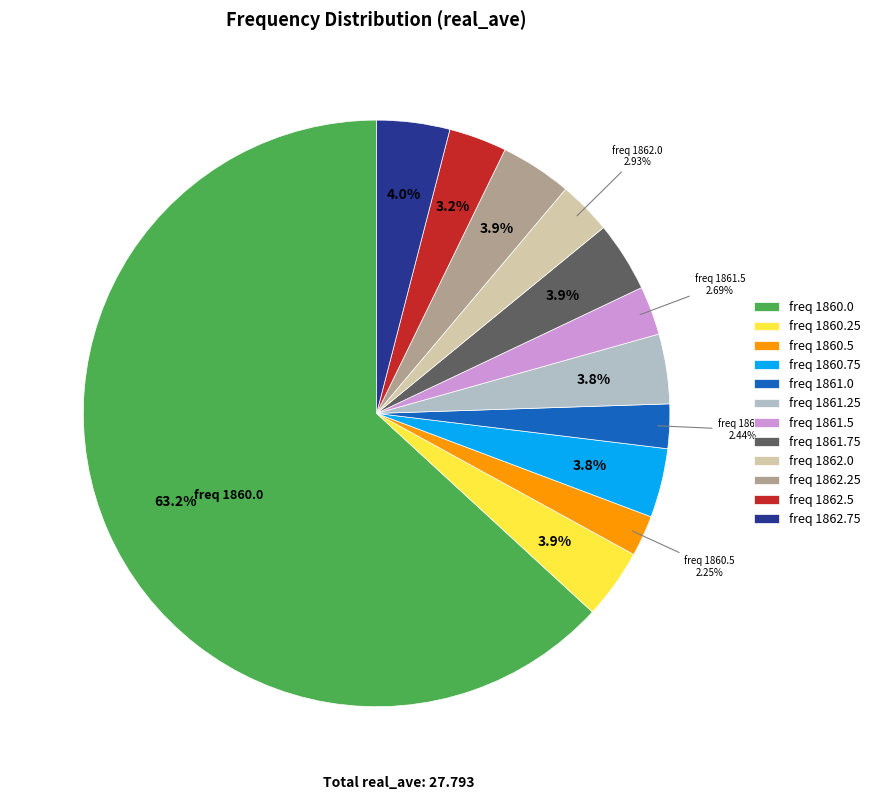

Which slice is the largest?

freq 1860.0